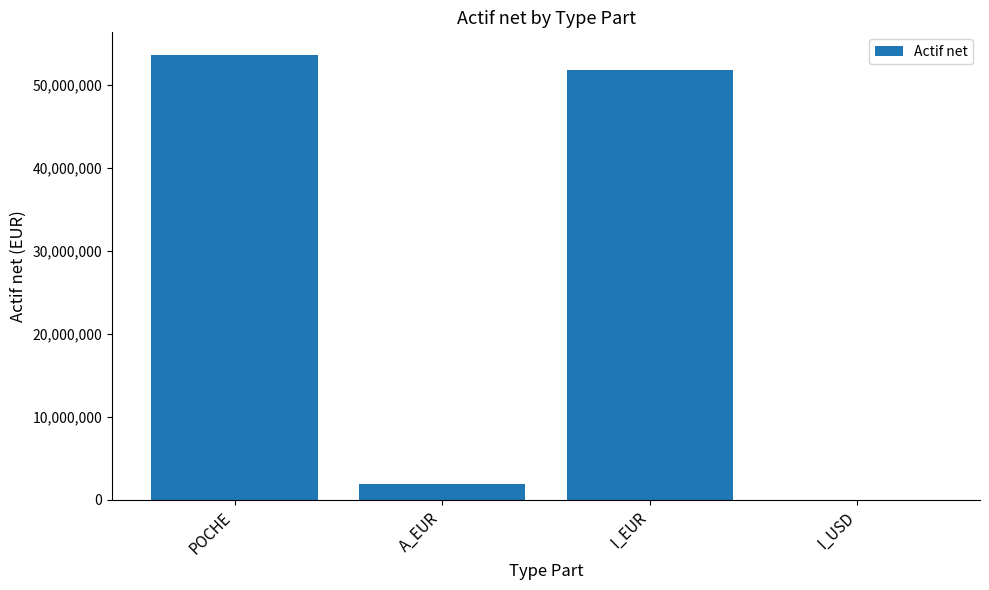

Which category has the highest value across all series?

POCHE